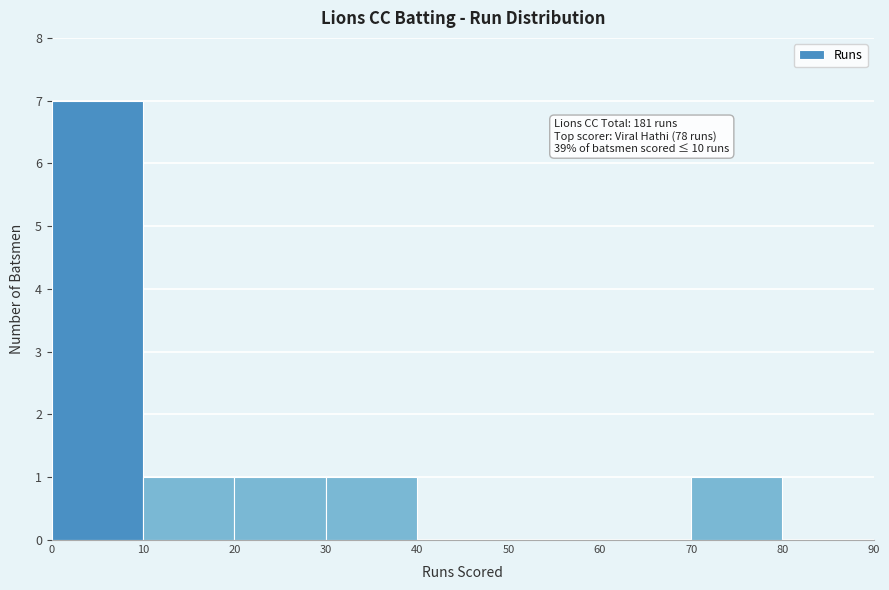

Over which range of the x-axis is the bar tallest?

0 to 10